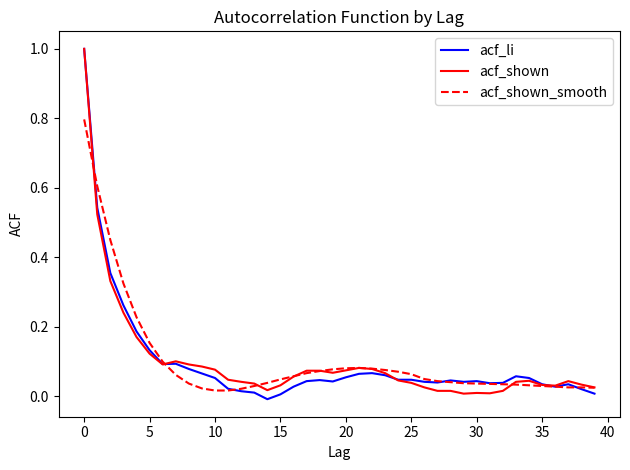

What is the maximum value for acf_shown_smooth?

0.8